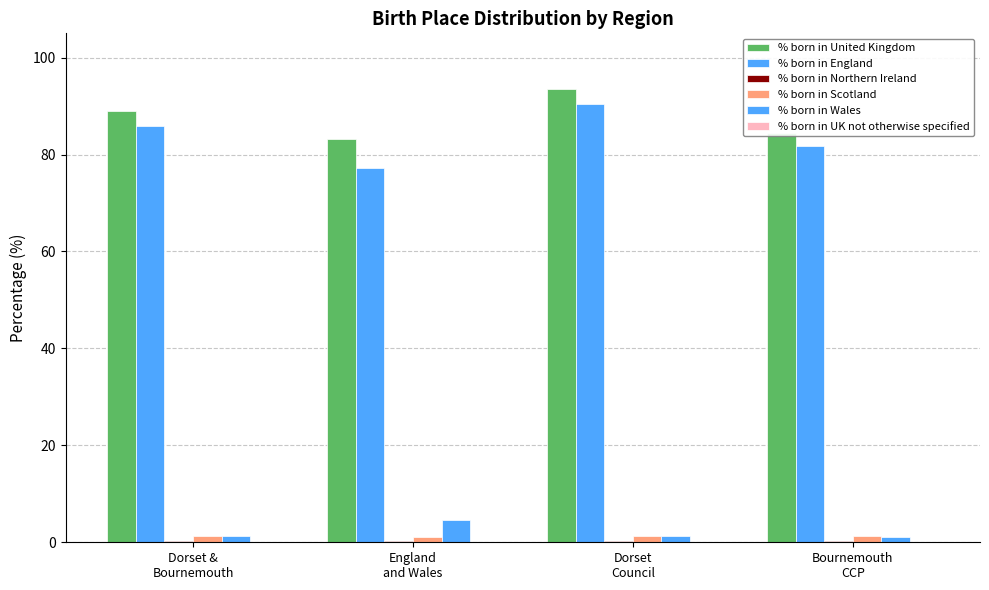

Count the number of data series in this chart.

6